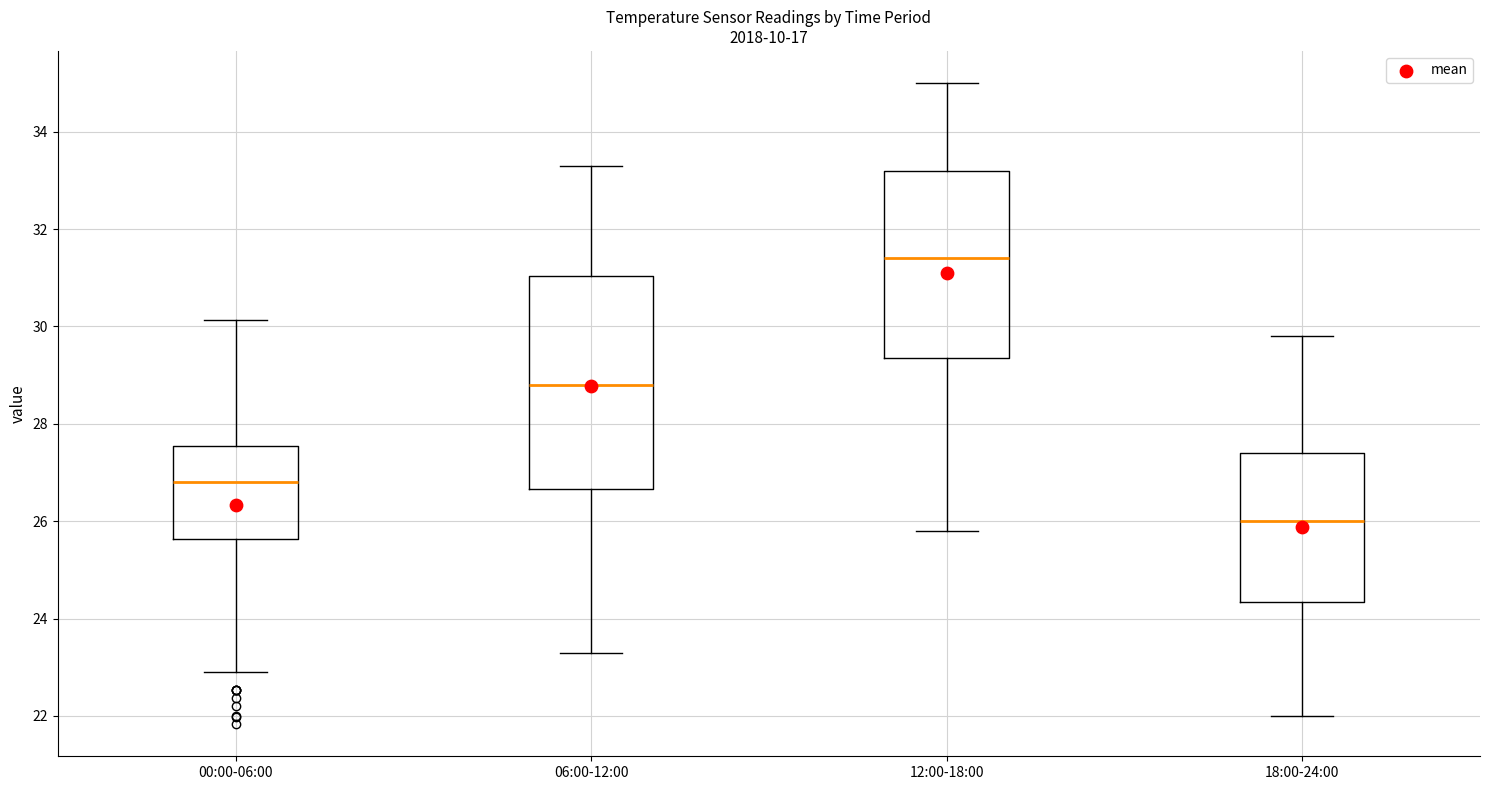

Reading left to right, read every box against the y-axis: the position of its median line, the range the box covers, and the ends of its whiskers. The values are not printed on the chart, so give them approximately, as read against the axis.

00:00-06:00: median 26.8, box 25.6 to 27.6, whiskers 23.0 to 30.2
06:00-12:00: median 28.8, box 26.6 to 31.0, whiskers 23.4 to 33.4
12:00-18:00: median 31.4, box 29.4 to 33.2, whiskers 25.8 to 35.0
18:00-24:00: median 26.0, box 24.4 to 27.4, whiskers 22.0 to 29.8